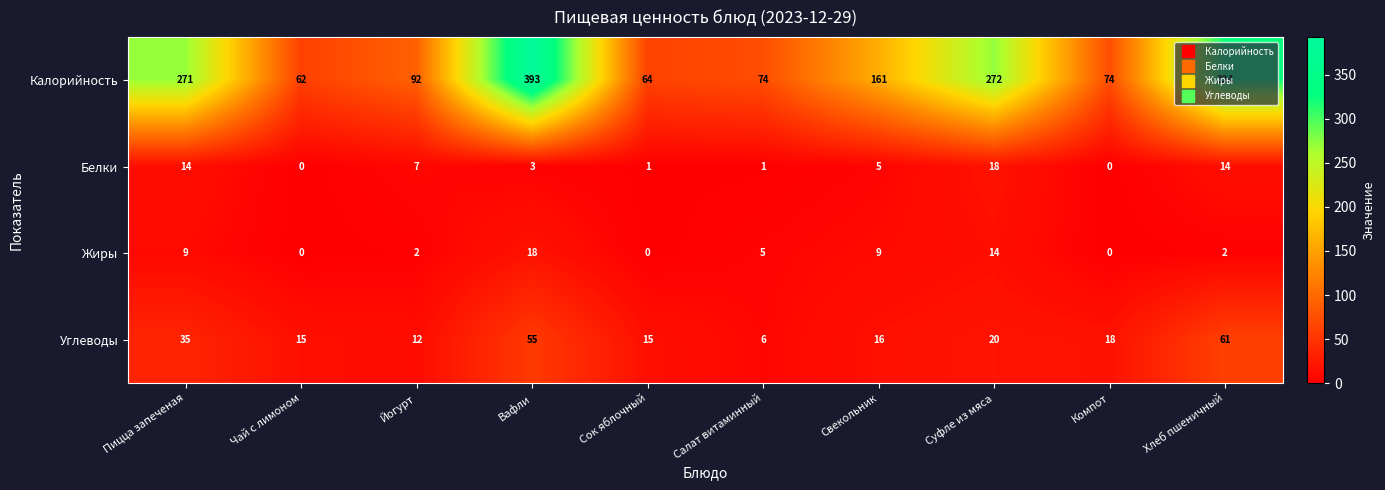

At how many categories does at least one series exceed 90?

6